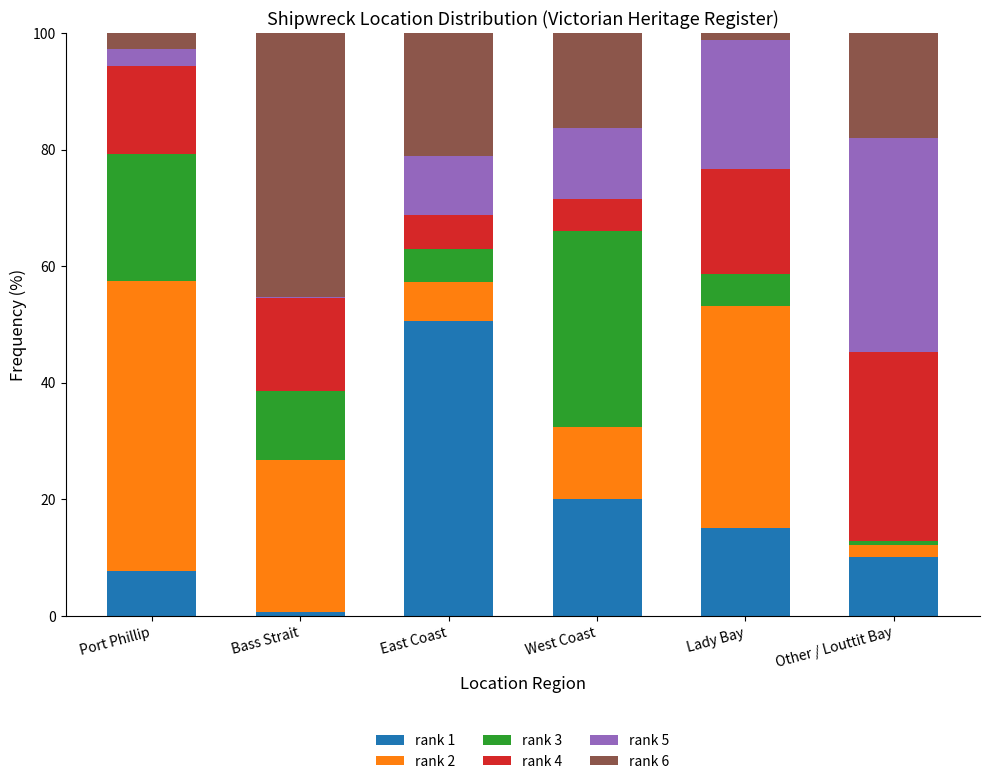

Which category has the highest value in the rank 1 series?

East Coast